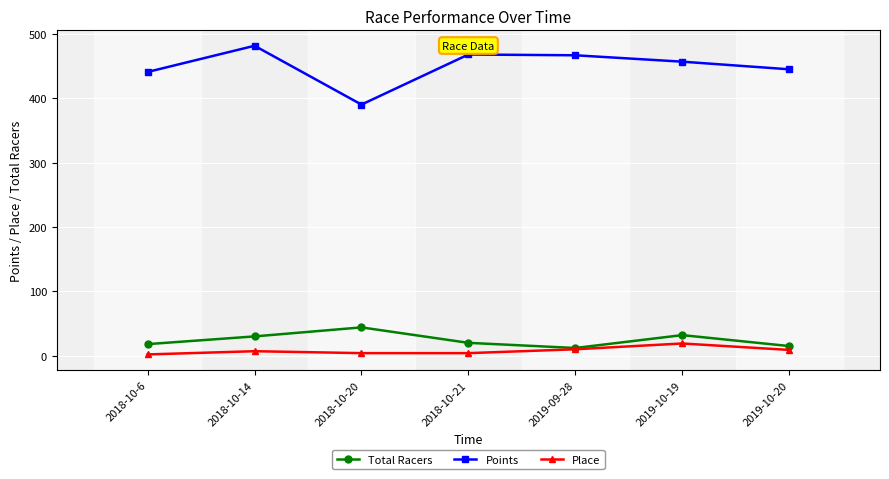

Is it true that Points equals 466.7 at 2019-09-28?

True